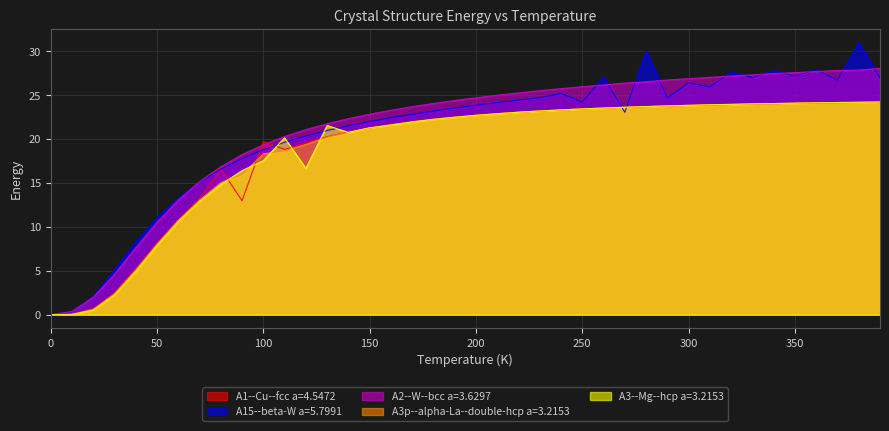

Does the chart have visible grid lines?

Yes